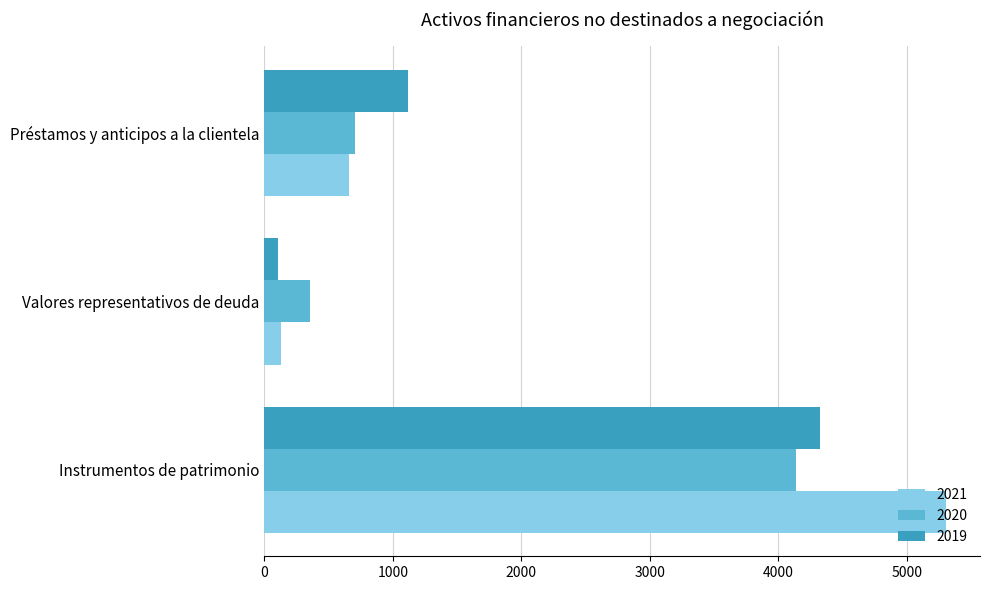

How many series are shown in this chart?

3